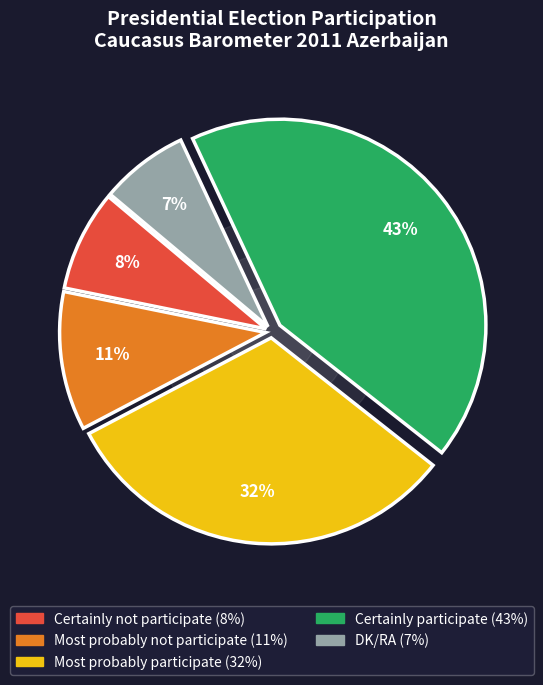

What is the smallest slice in the pie chart?

DK/RA